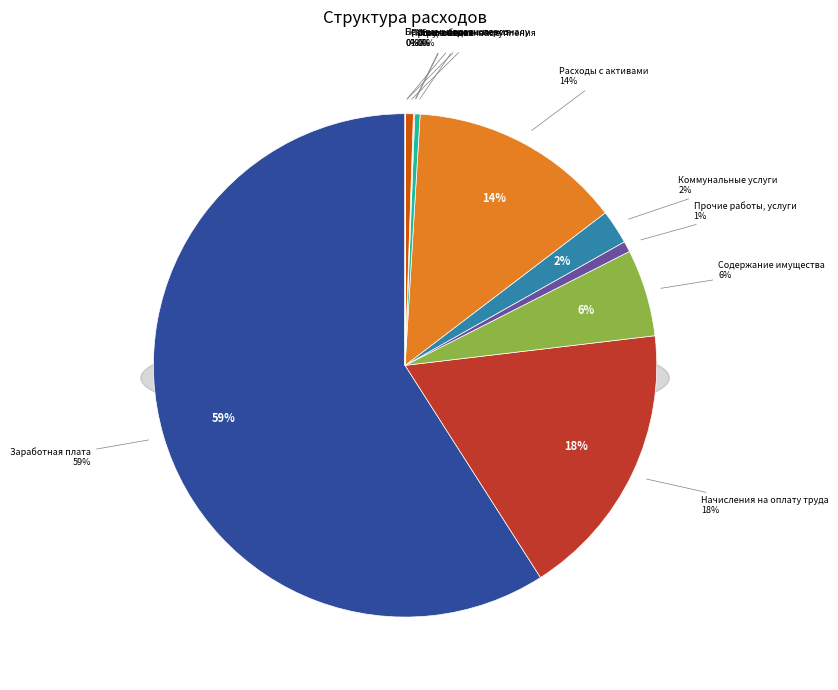

What is the change in value from Работы, услуги по содержанию имущества to Безвозмездные перечисления государственным?

-10495787.4